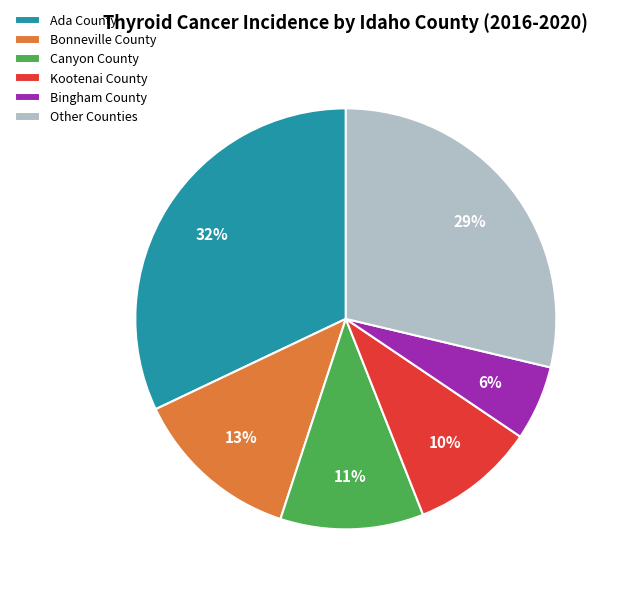

To the nearest percent, what is the average slice percentage?

17%